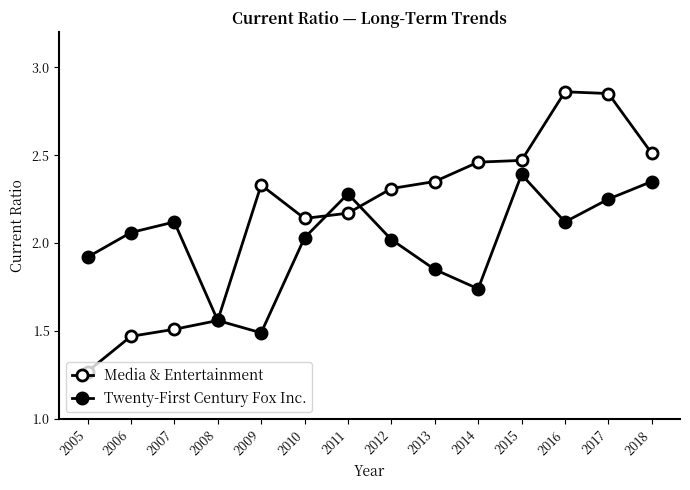

What is the value of the Twenty-First Century Fox Inc. point at the 5th from the left?

1.5